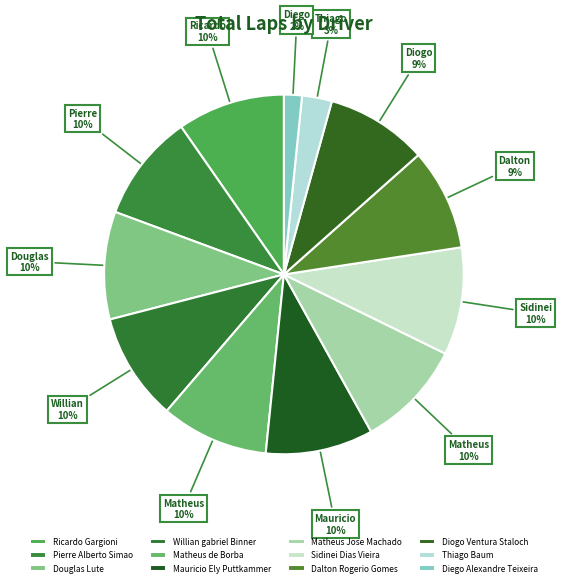

Is Dalton Rogerio Gomes the majority of the pie?

No